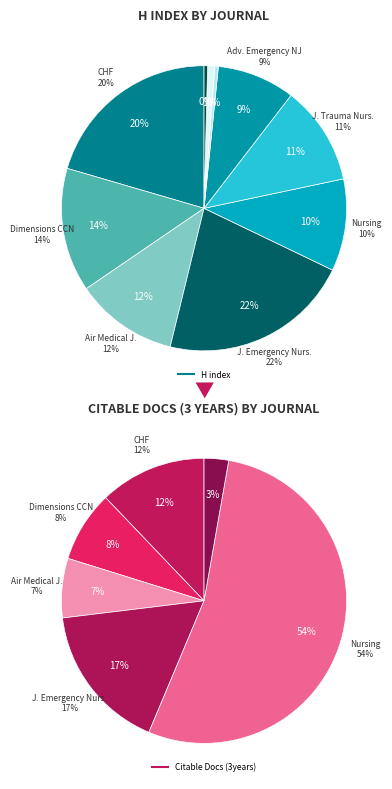

To the nearest percent, what is the difference between the largest and smallest slice percentages?

21%